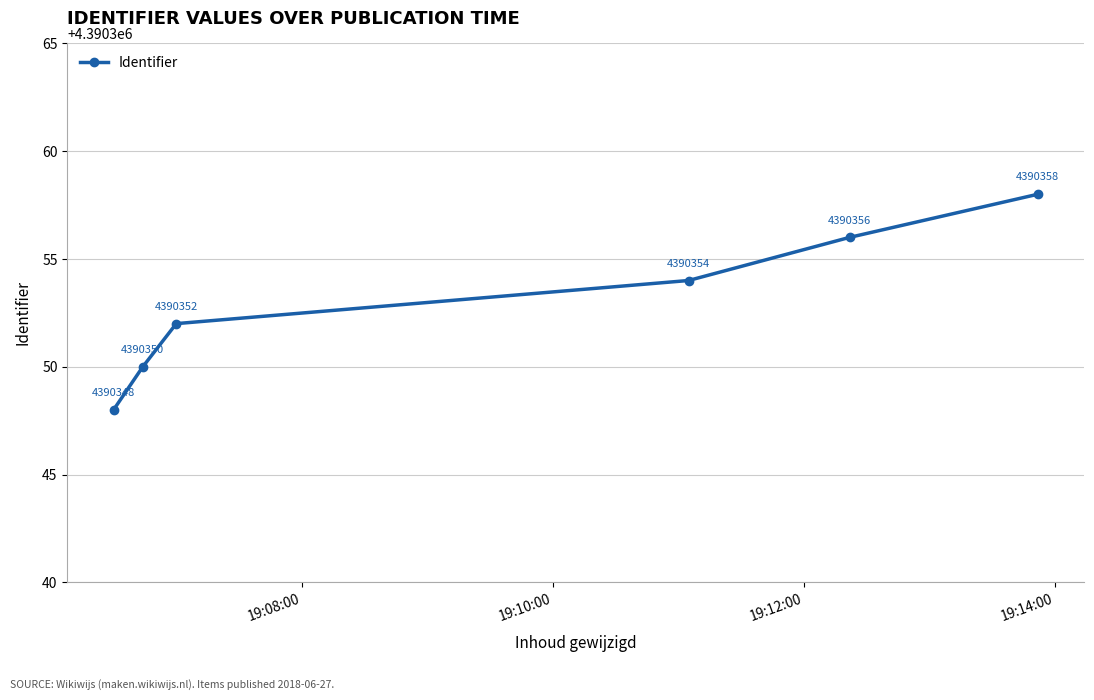

What is the difference between the maximum and second lowest values?

8